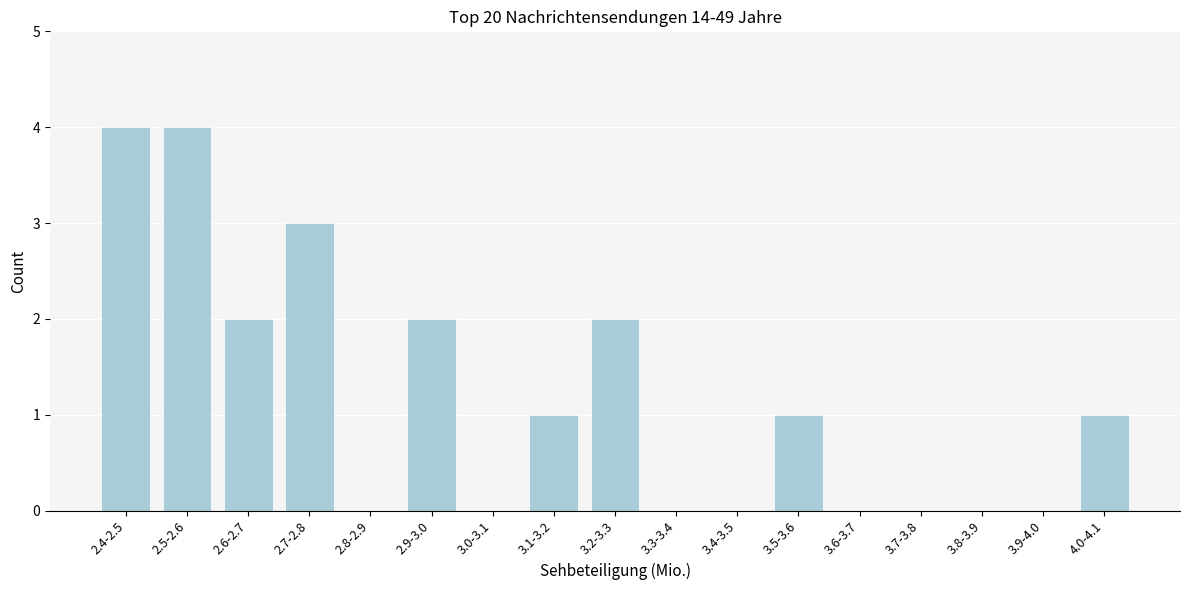

Reading left to right, list all the values displayed in this chart.

2.4-2.5=4	2.5-2.6=4	2.6-2.7=2	2.7-2.8=3	2.8-2.9=0	2.9-3.0=2	3.0-3.1=0	3.1-3.2=1	3.2-3.3=2	3.3-3.4=0	3.4-3.5=0	3.5-3.6=1	3.6-3.7=0	3.7-3.8=0	3.8-3.9=0	3.9-4.0=0	4.0-4.1=1